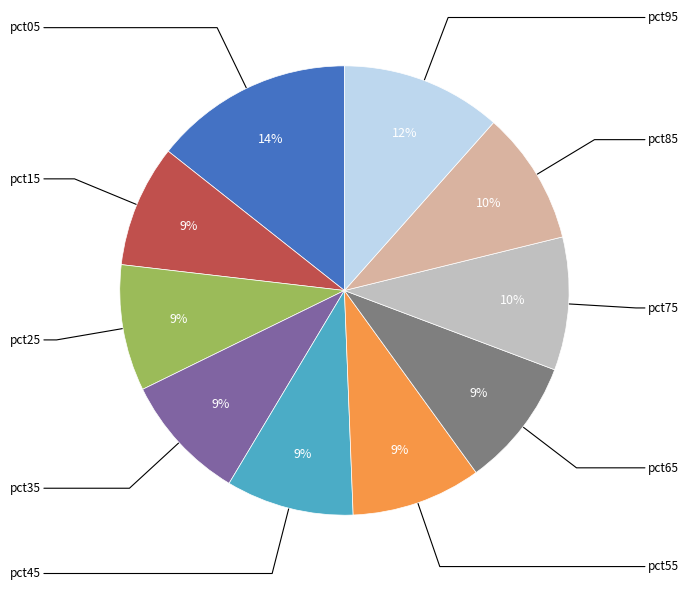

To the nearest percent, what is the average slice percentage?

10%